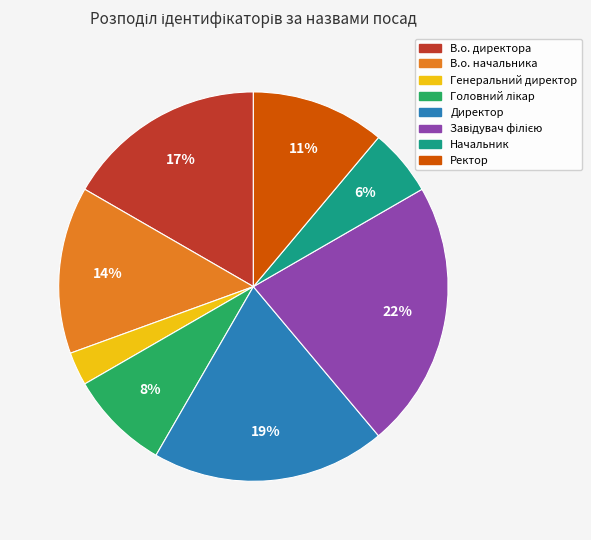

Which category has the smallest portion of the pie?

Генеральний директор